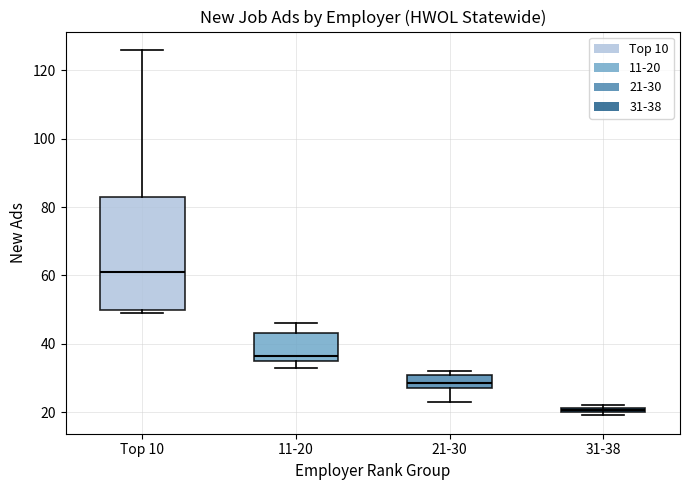

Where is the lower edge of the box for 11-20 on the y-axis? The values are not printed on the chart, so give them approximately, as read against the axis.

36